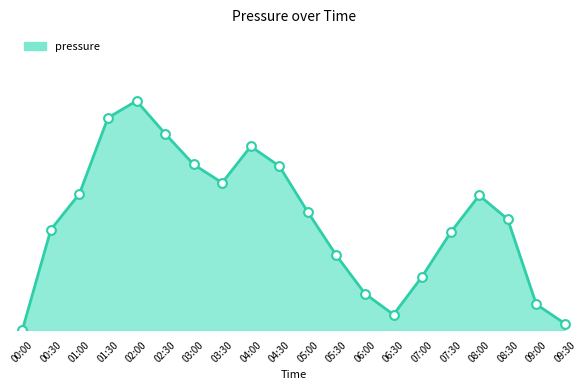

Is this an area chart (filled region under the line)?

Yes